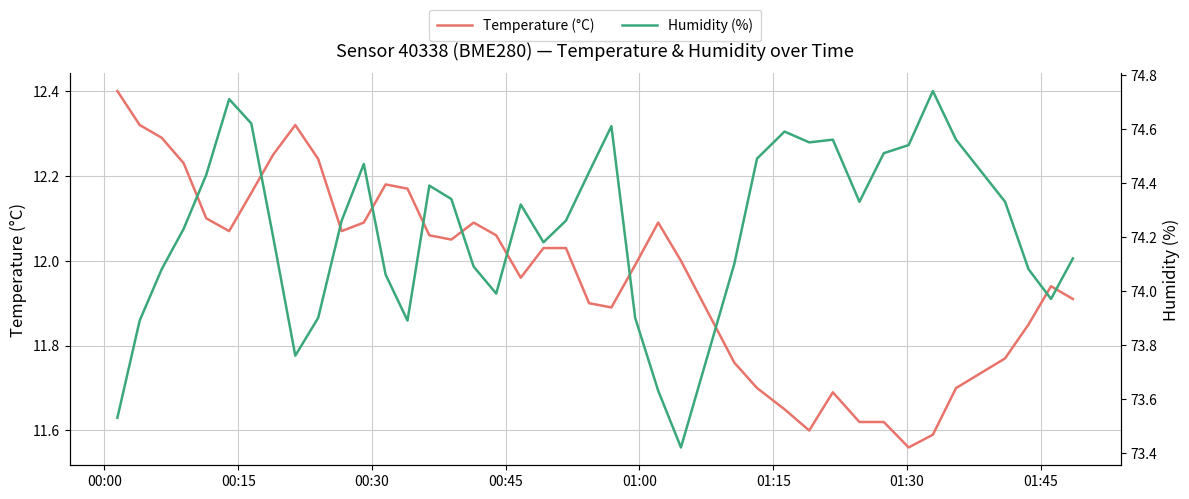

True or false: Temperature (°C) and Humidity (%) intersect in this chart.

False